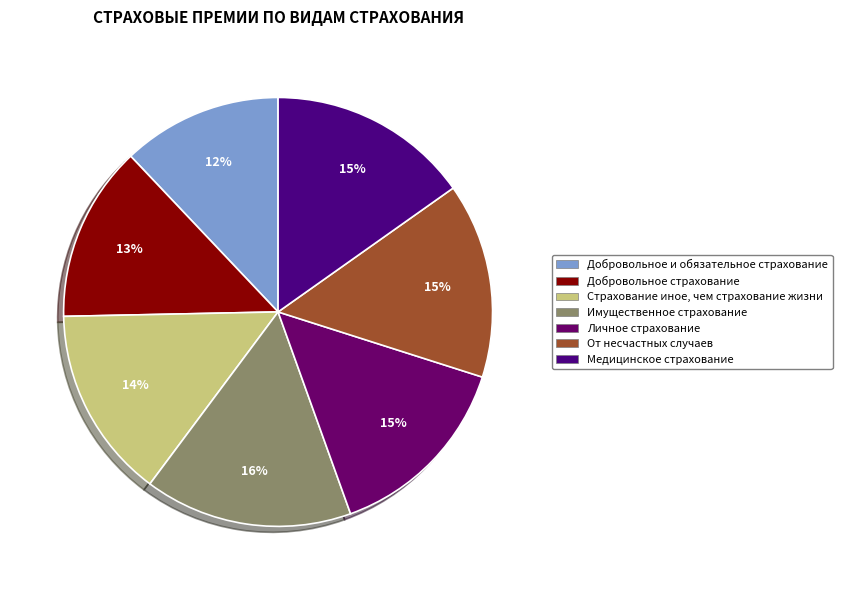

To the nearest percent, what portion does Медицинское страхование represent?

15%